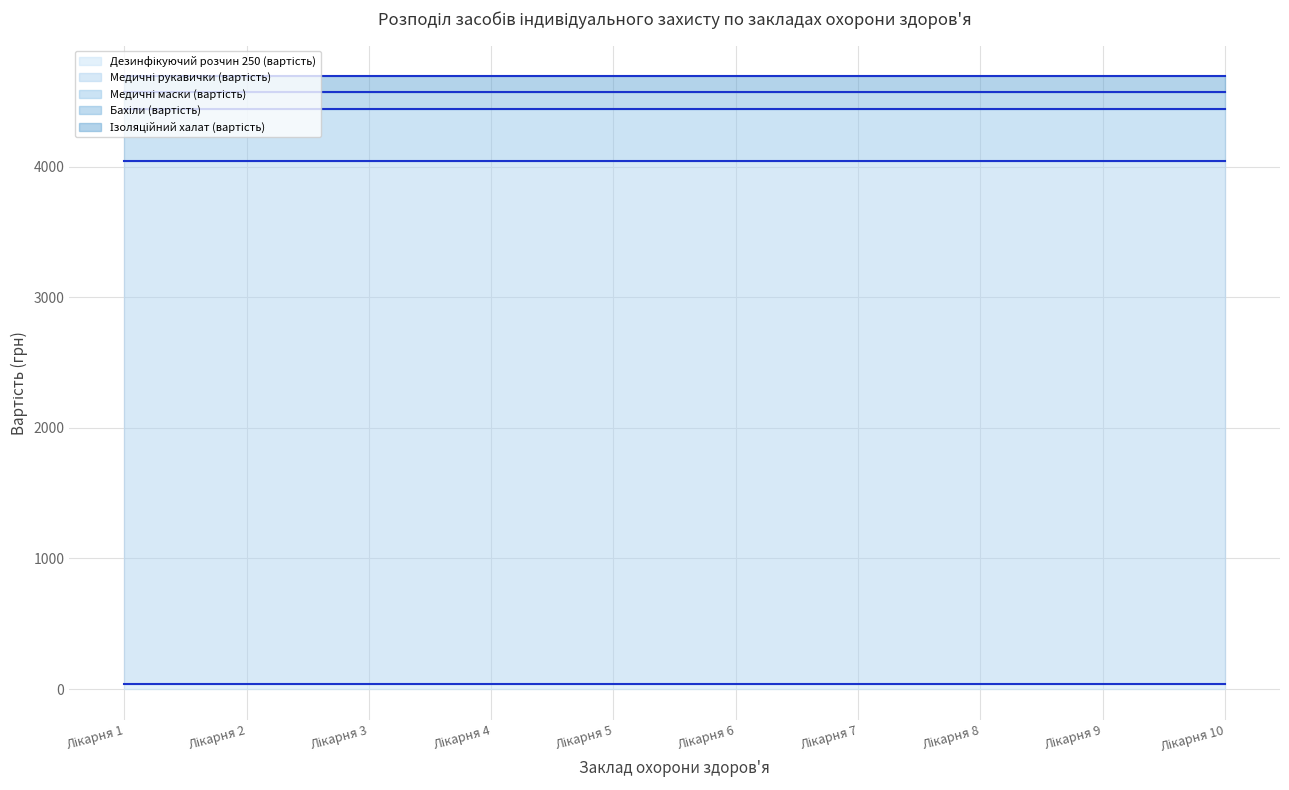

Reading right to left, transcribe all the data shown in this chart.

Дезинфікуючий розчин 250 (вартість) (лінія): 41.9	41.9	41.9	41.9	41.9	41.9	41.9	41.9	41.9	41.9
Медичні рукавички (вартість) (лінія): 4041.9	4041.9	4041.9	4041.9	4041.9	4041.9	4041.9	4041.9	4041.9	4041.9
Медичні маски (вартість) (лінія): 4441.9	4441.9	4441.9	4441.9	4441.9	4441.9	4441.9	4441.9	4441.9	4441.9
Бахіли (вартість) (лінія): 4571.9	4571.9	4571.9	4571.9	4571.9	4571.9	4571.9	4571.9	4571.9	4571.9
Ізоляційний халат (вартість) (лінія): 4691.9	4691.9	4691.9	4691.9	4691.9	4691.9	4691.9	4691.9	4691.9	4691.9